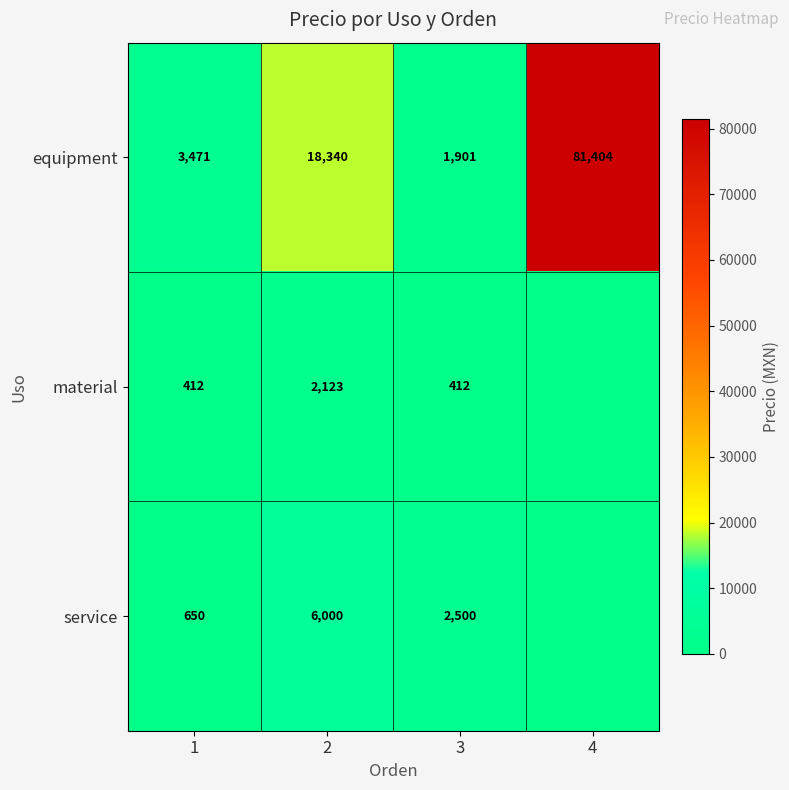

True or false: equipment has a value of 1925.0 at 1.

False